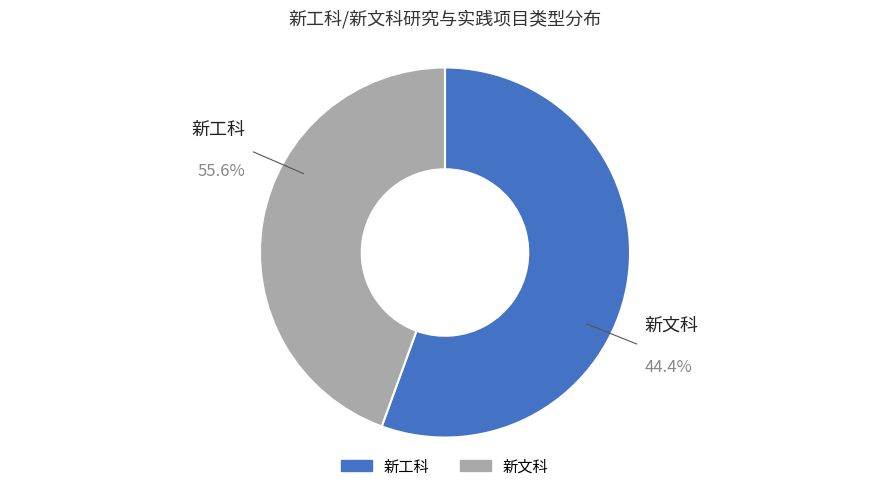

Between 新工科 and 新文科, which is larger?

新工科